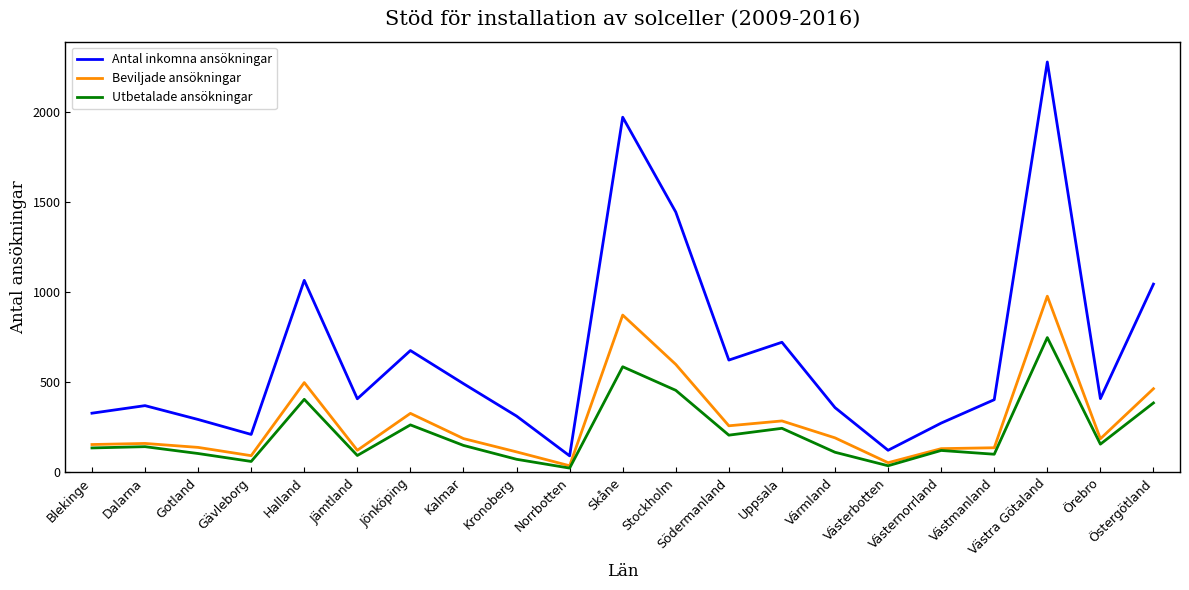

Is it true that Utbetalade ansökningar equals 455 at Stockholm?

True